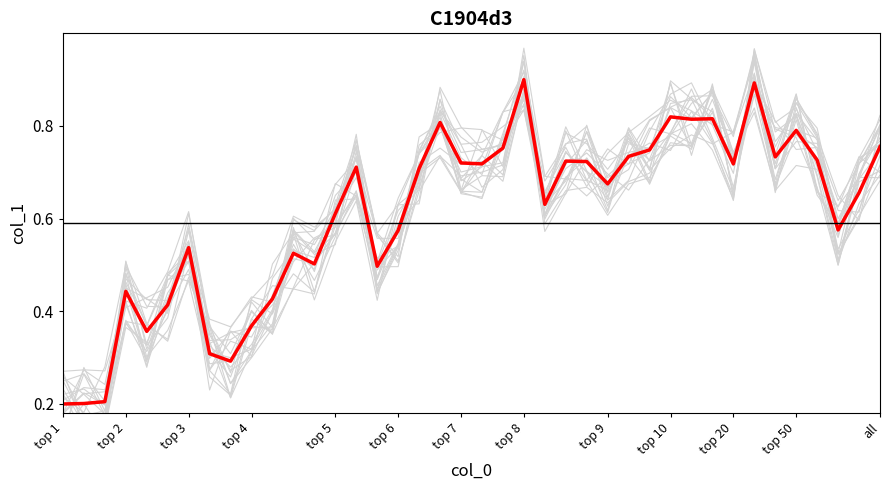

What is the smallest value displayed?

0.2